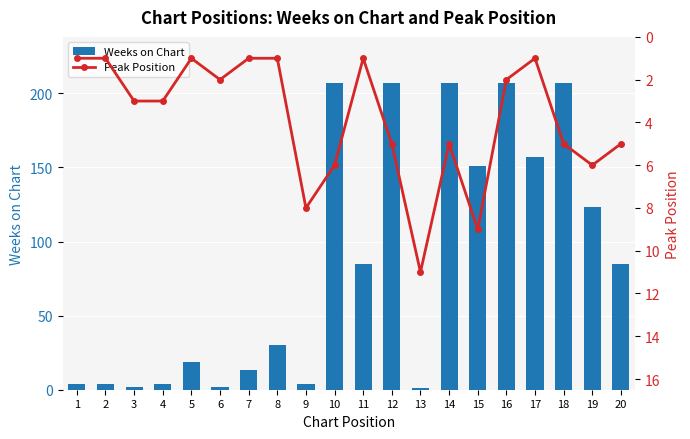

Reading left to right, transcribe all the data shown in this chart.

Weeks on Chart: 1=4	2=4	3=2	4=4	5=19	6=2	7=13	8=30	9=4	10=207	11=85	12=207	13=1	14=207	15=151	16=207	17=157	18=207	19=123	20=85
Peak Position: 1=1	2=1	3=3	4=3	5=1	6=2	7=1	8=1	9=8	10=6	11=1	12=5	13=11	14=5	15=9	16=2	17=1	18=5	19=6	20=5